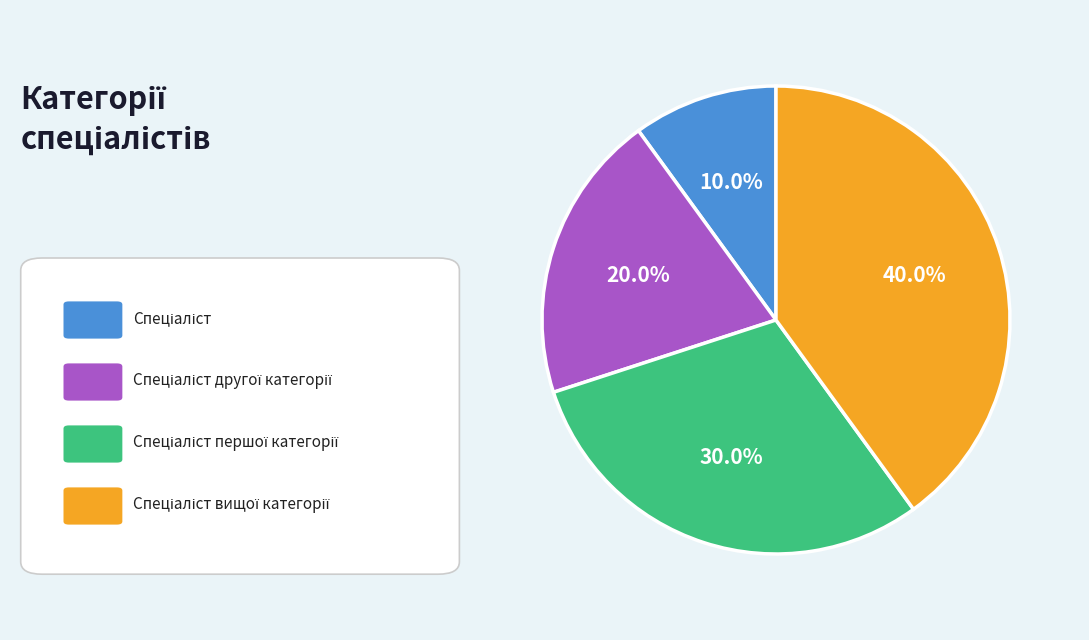

Is there a majority slice in this chart?

No